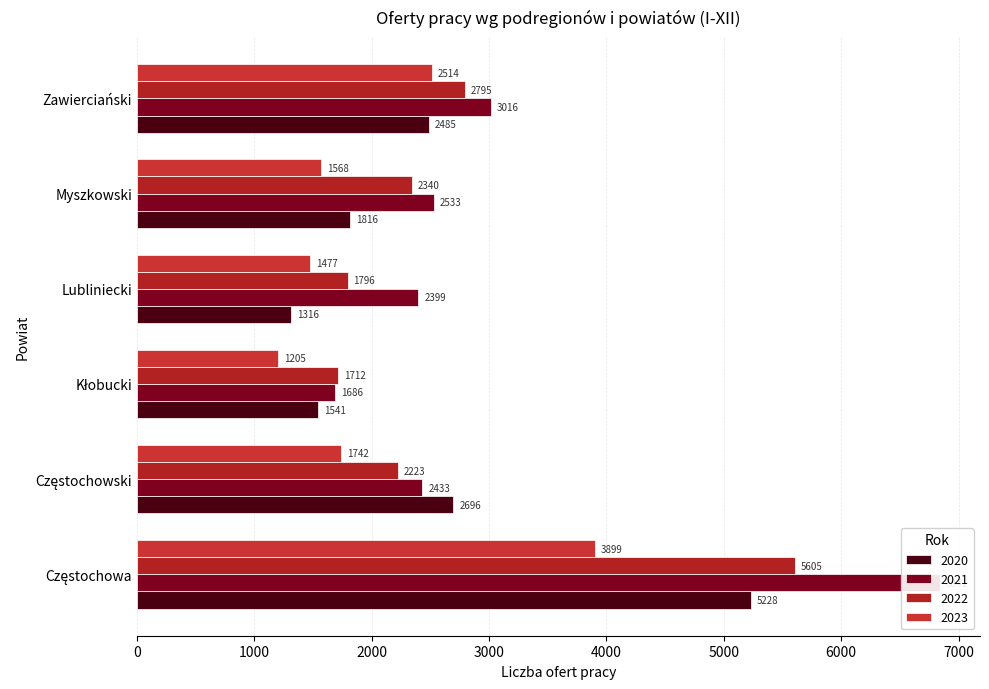

What is the value of the 2020 bar at the 1st from the left?

5228